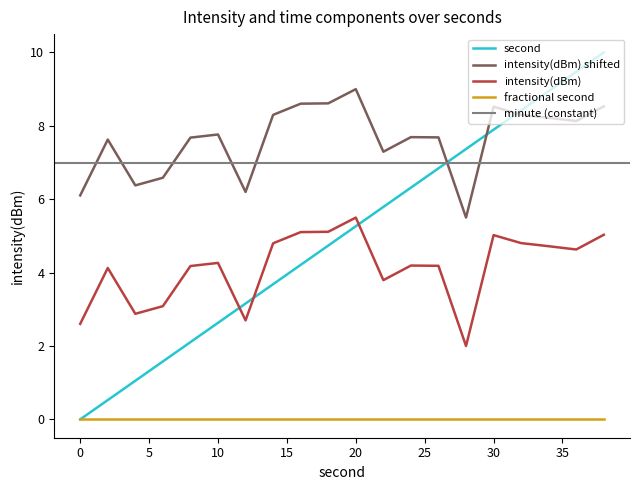

True or false: fractional second and intensity(dBm) cross at least once.

False